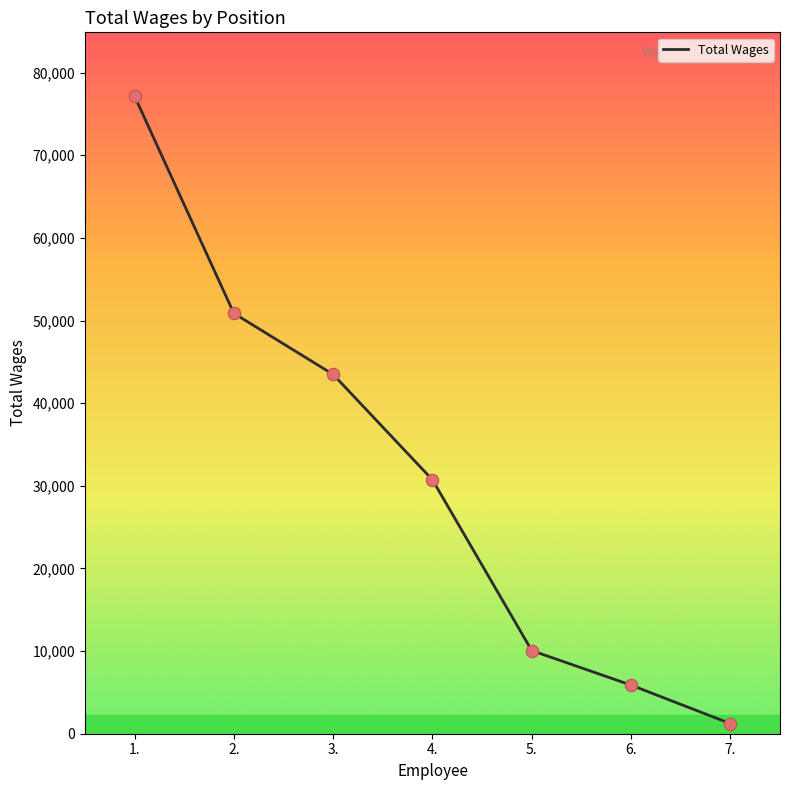

What is the ratio of the value at 3. to the value at 7.?

35.5